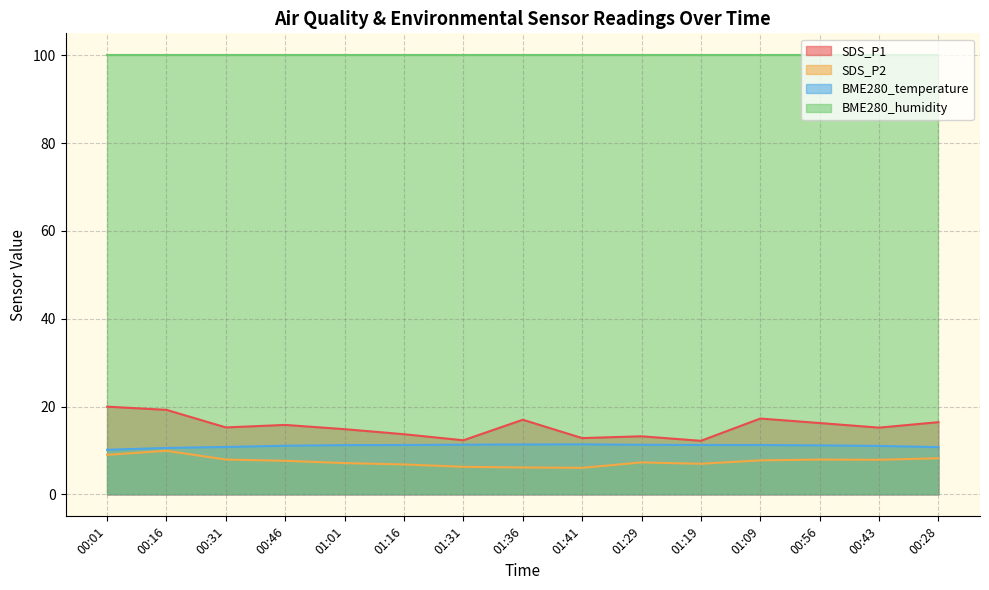

At which category does SDS_P2 reach its first local valley?

01:41